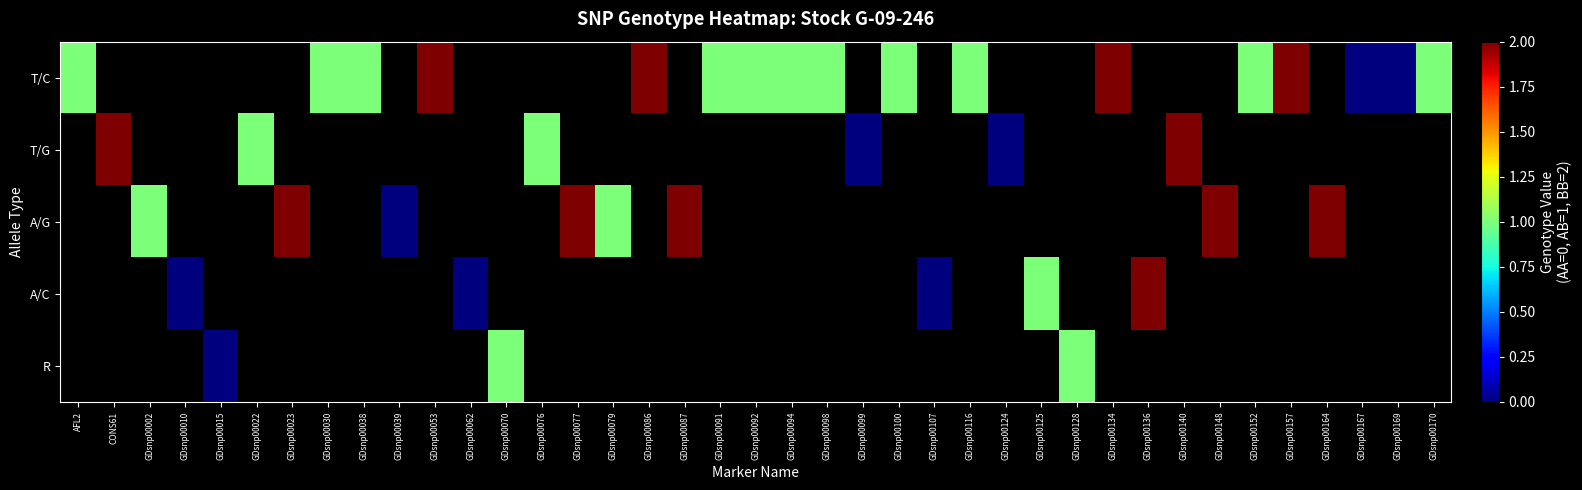

Is the value of T/C at GDsnp00076 greater than the value of A/G at GDsnp00070?

No